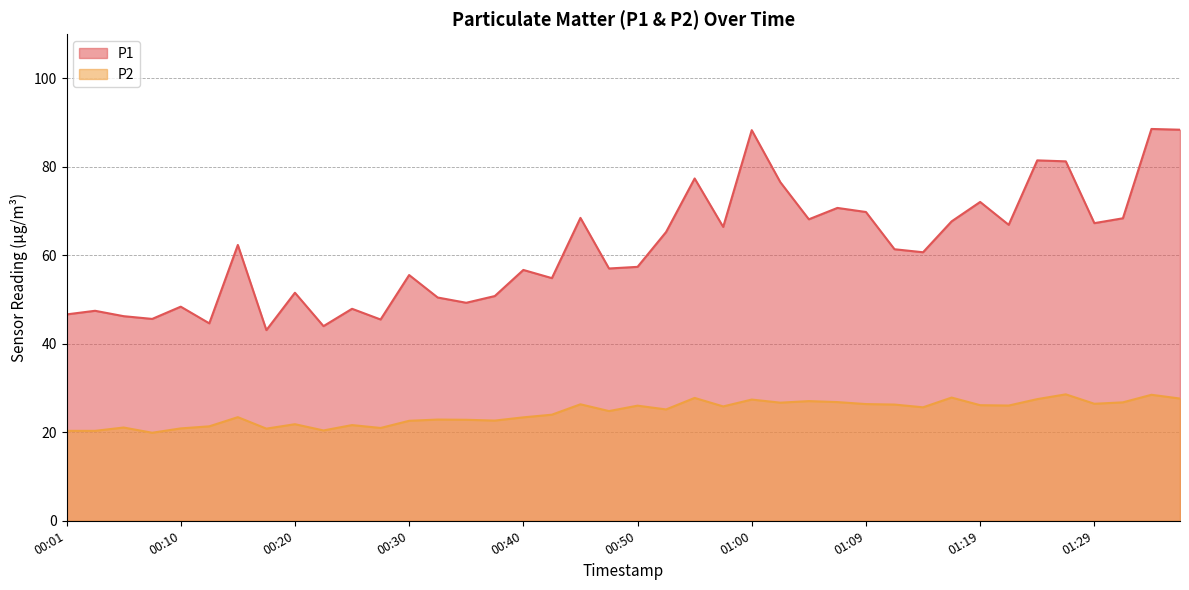

What is the spread (max minus min) of values at 01:34?

60.1